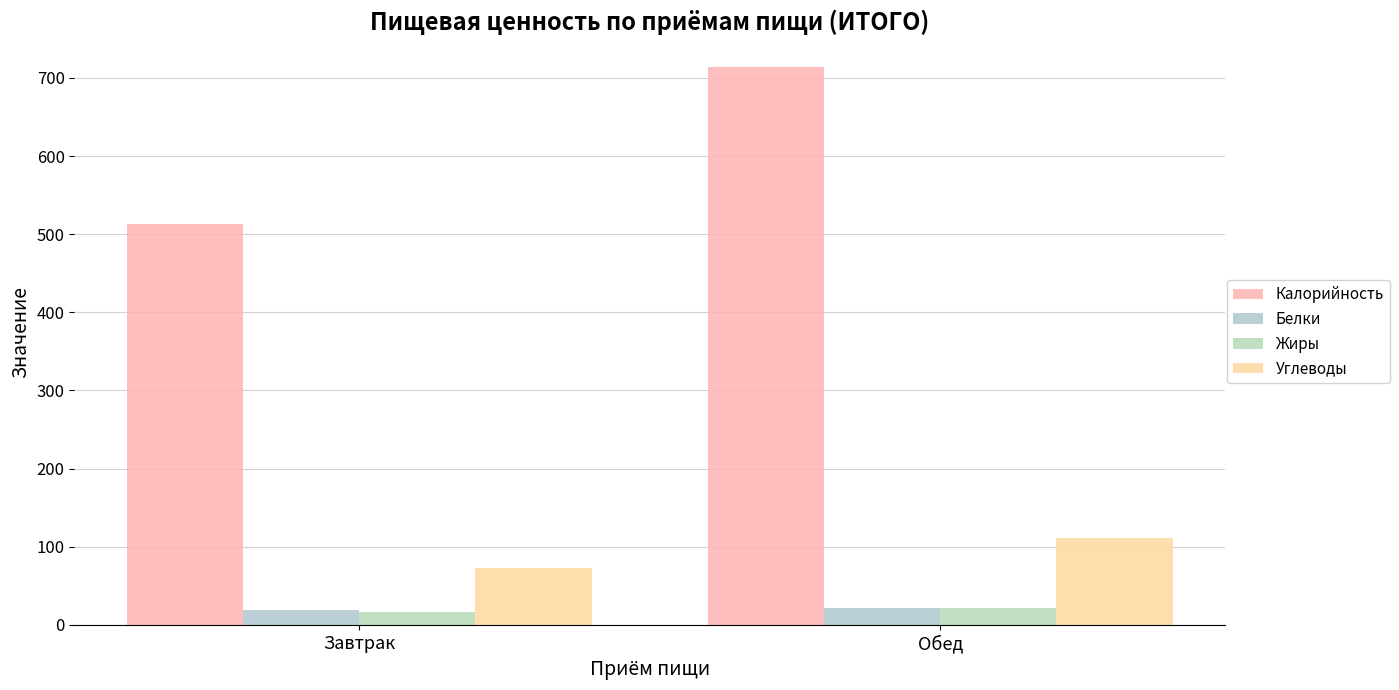

How many values in the Калорийность series are below 714?

1